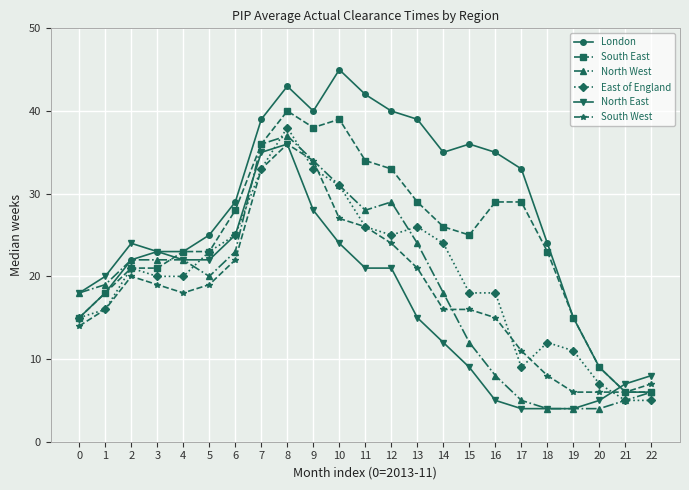

What is the difference between the highest and lowest values at 13?

24